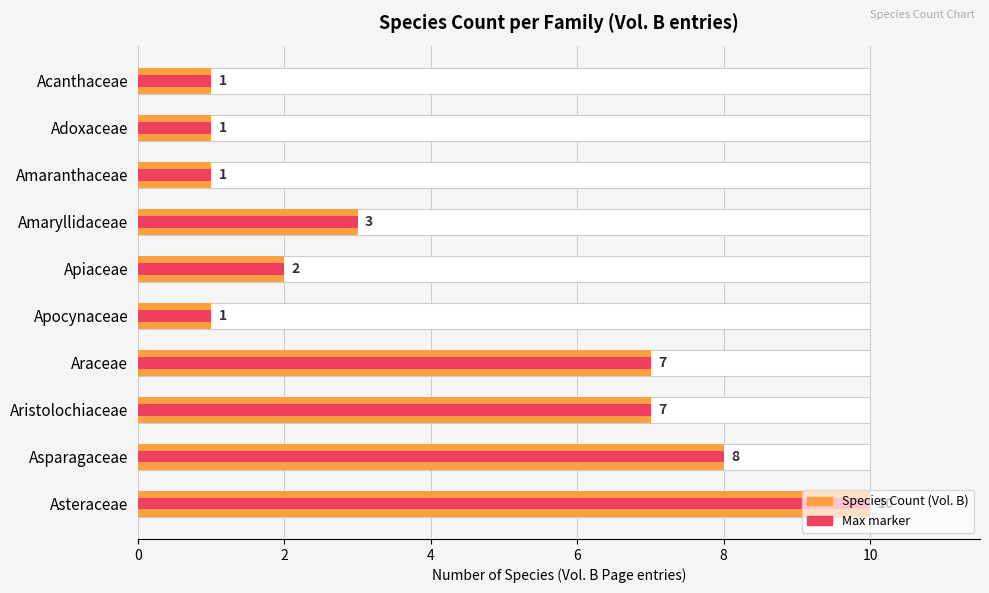

Reading left to right, what are all the values shown in this chart?

1	1	1	3	2	1	7	7	8	10